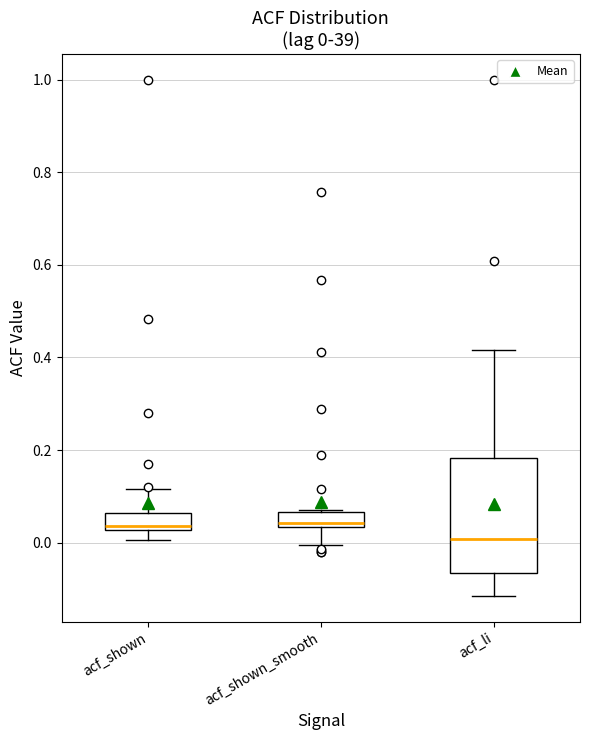

Comparing the boxes themselves (not the whiskers), which one is the tallest?

acf_li